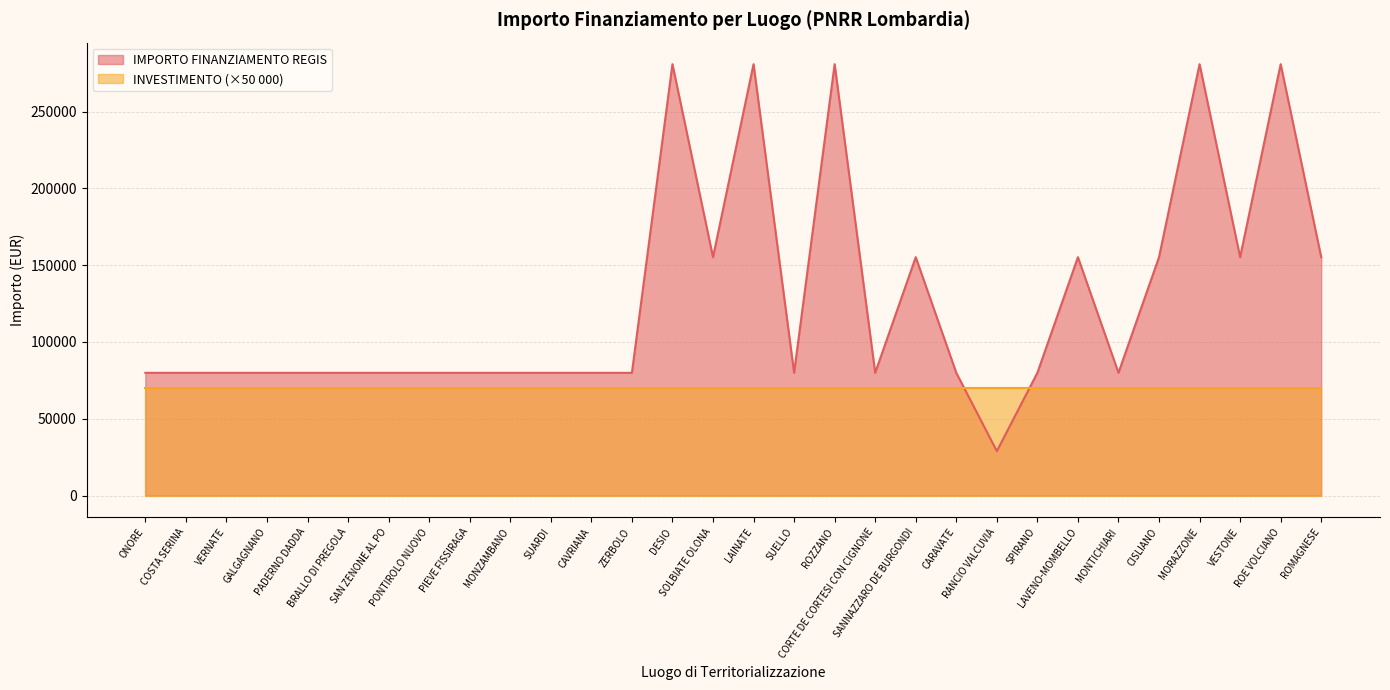

What is the sum of all values?

3803562